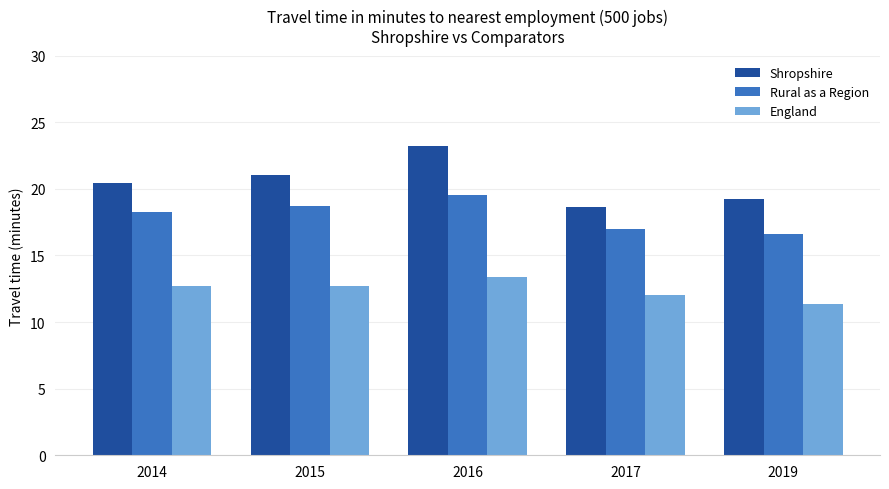

What is the difference between the highest and lowest values at 2019?

7.9